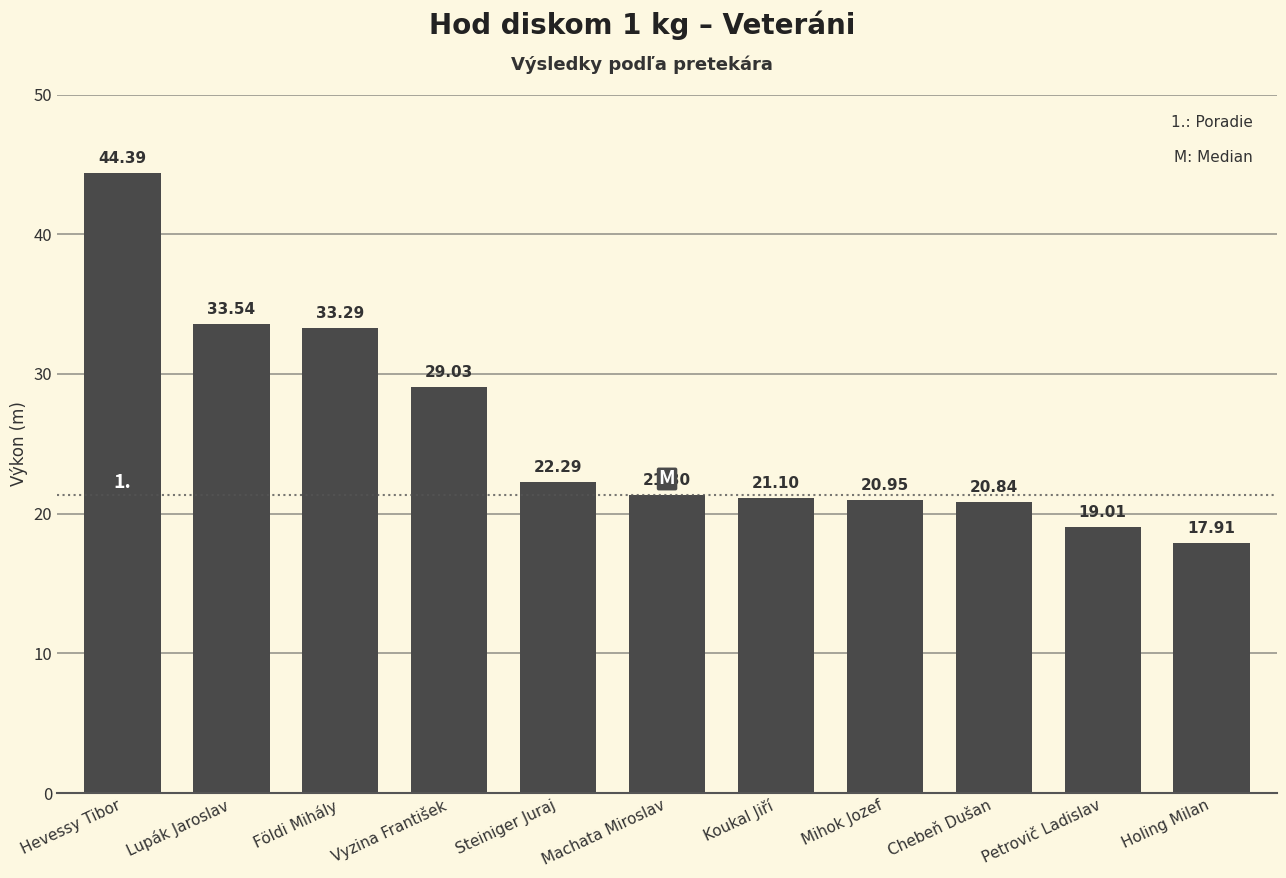

Is it true that the value at Chebeň Dušan is 4.3?

False